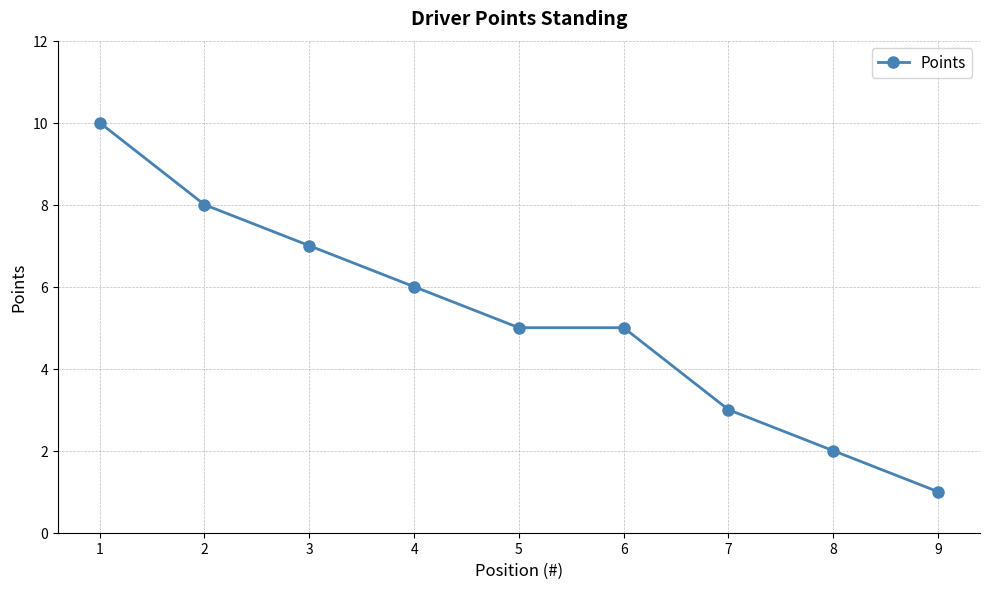

How many values are between 3 and 7?

5